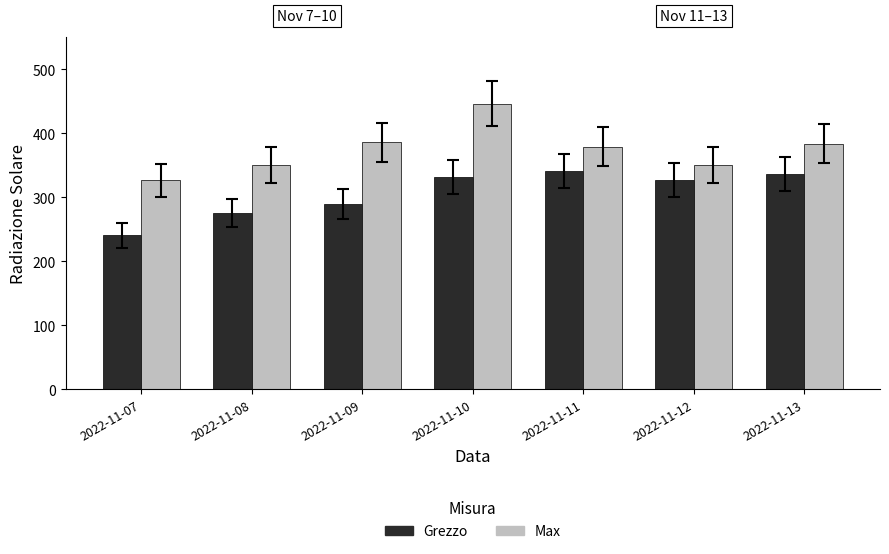

What is the total value across all series at 2022-11-11?

720.0